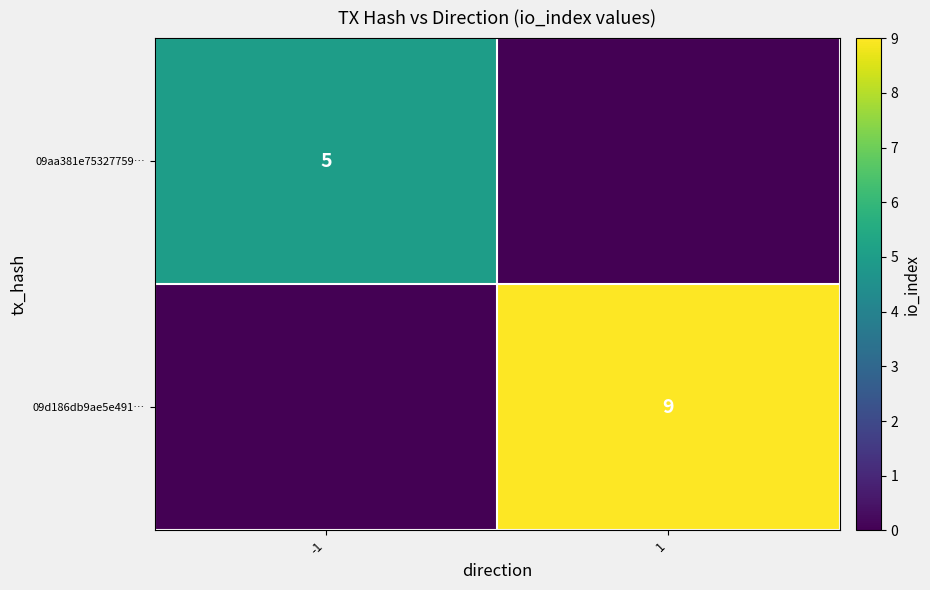

The 09aa381e75327759… series shows 5 at -1. True or false?

True